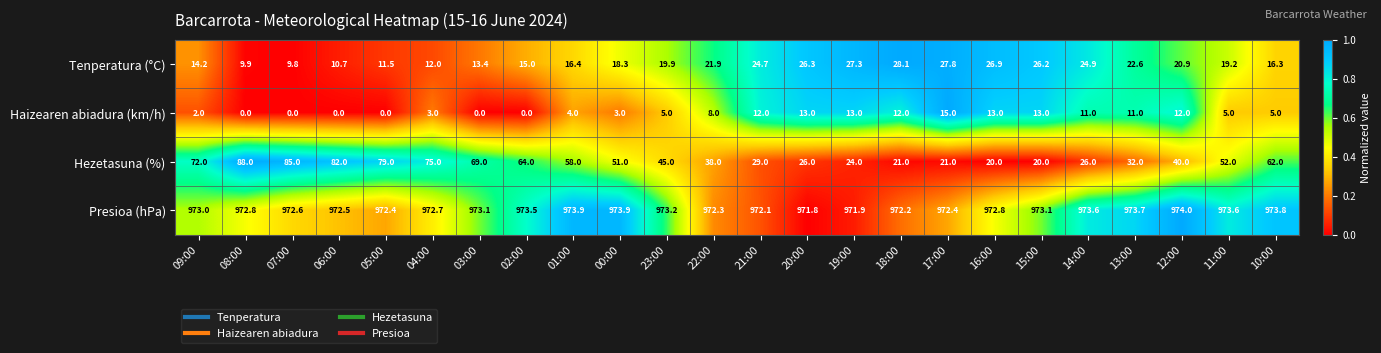

What is the spread (max minus min) of values at 19:00?

958.9